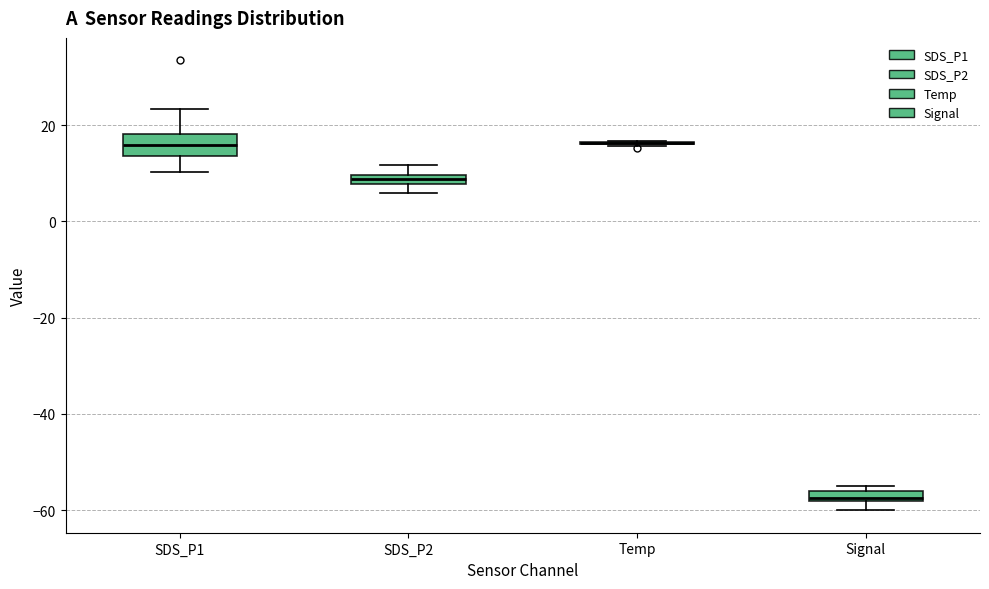

Which box is the tallest, from its lower edge to its upper edge?

SDS_P1